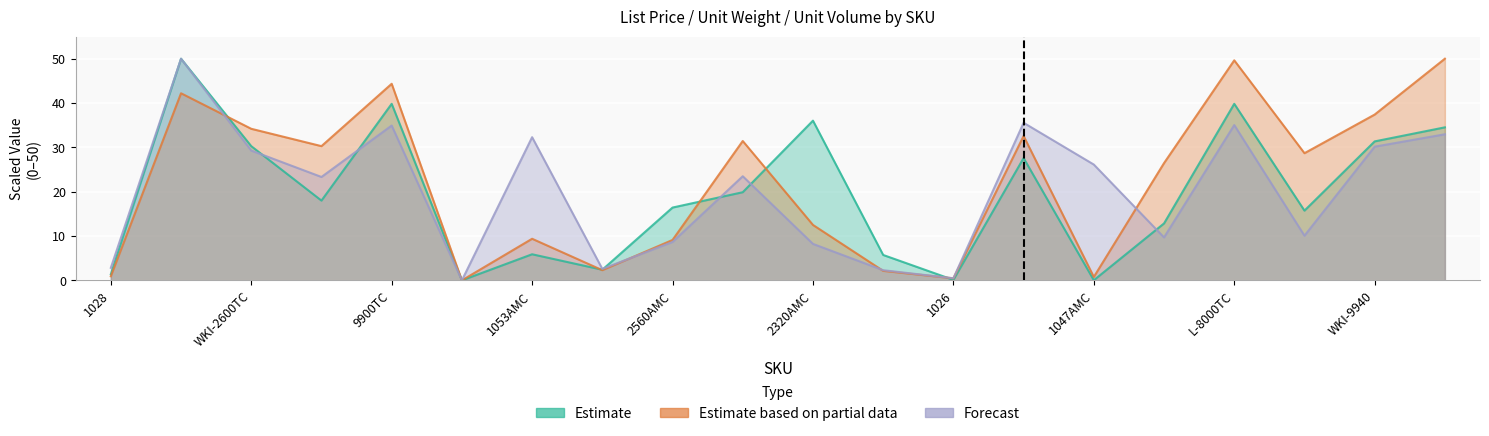

How many series are shown in this chart?

3